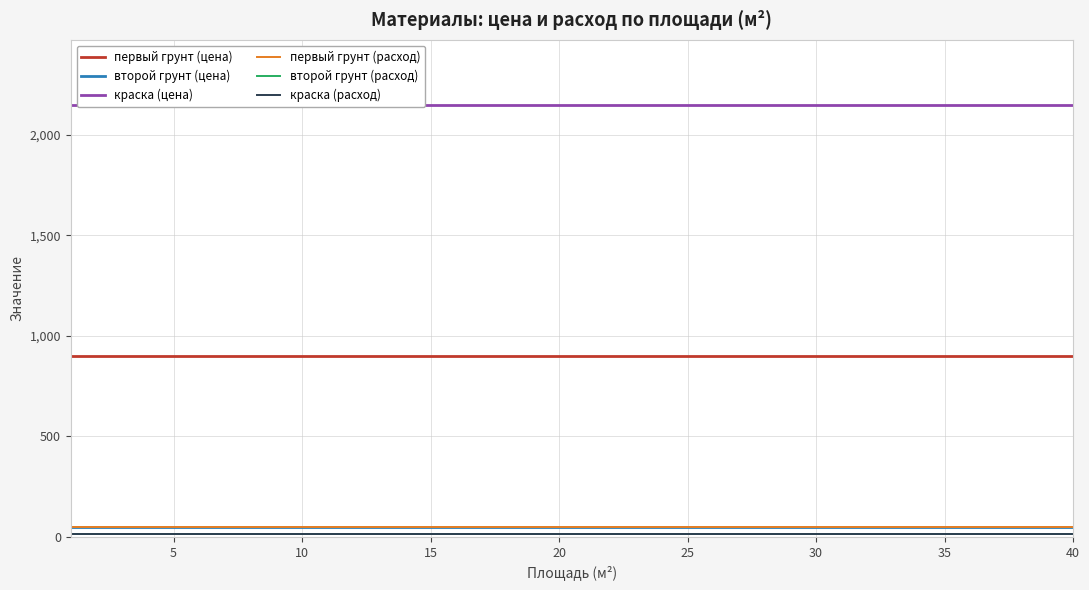

Is it true that краска (расход) equals 8 at 13?

False